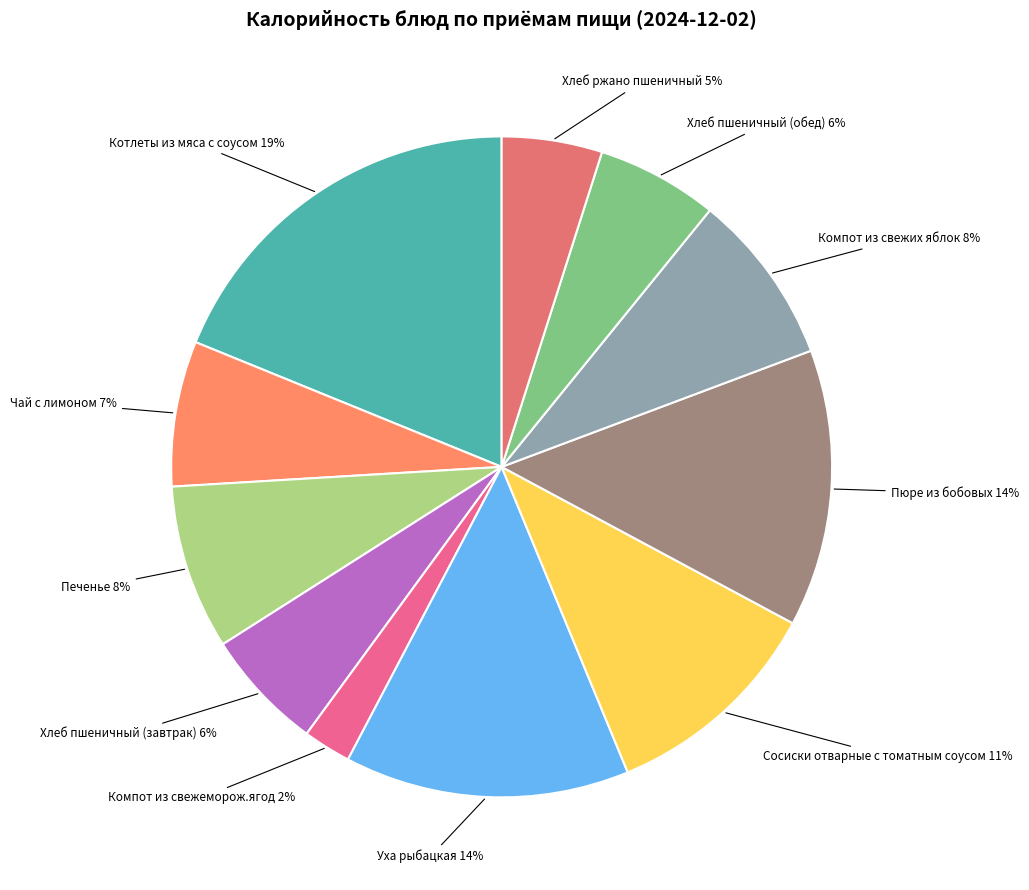

Approximately how many times larger is the value at Чай с лимоном compared to Хлеб пшеничный (завтрак)?

1.2